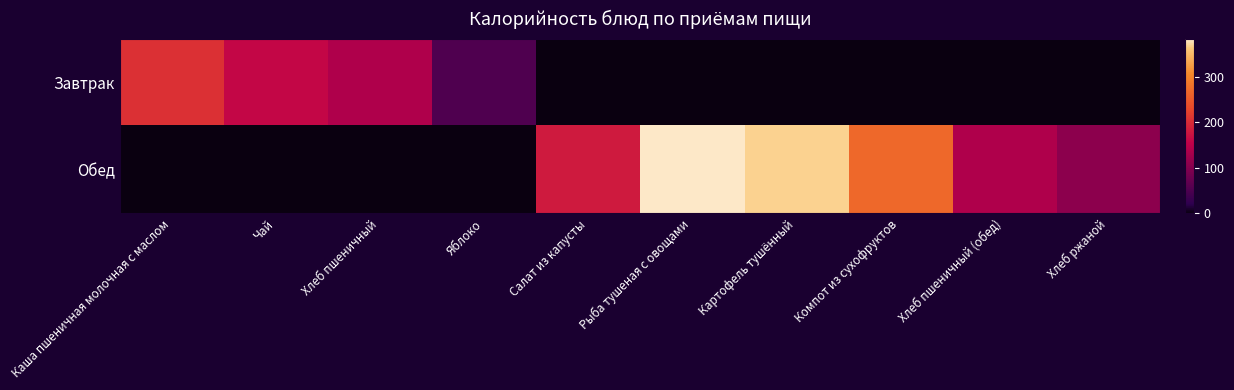

How many data points does each series have?

10